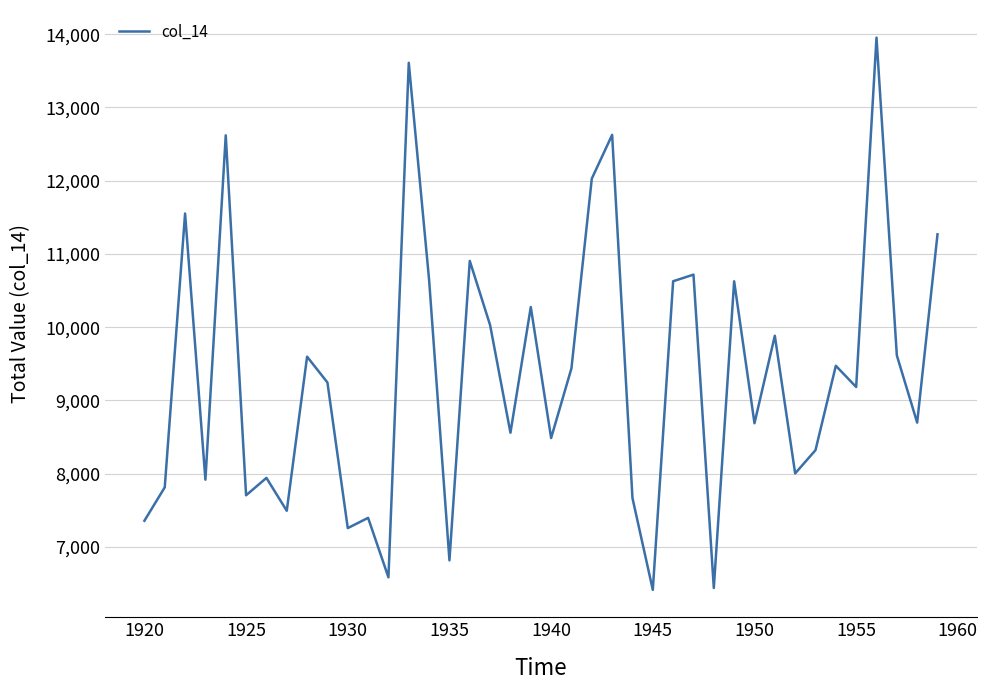

What is the greatest value displayed?

13952.6